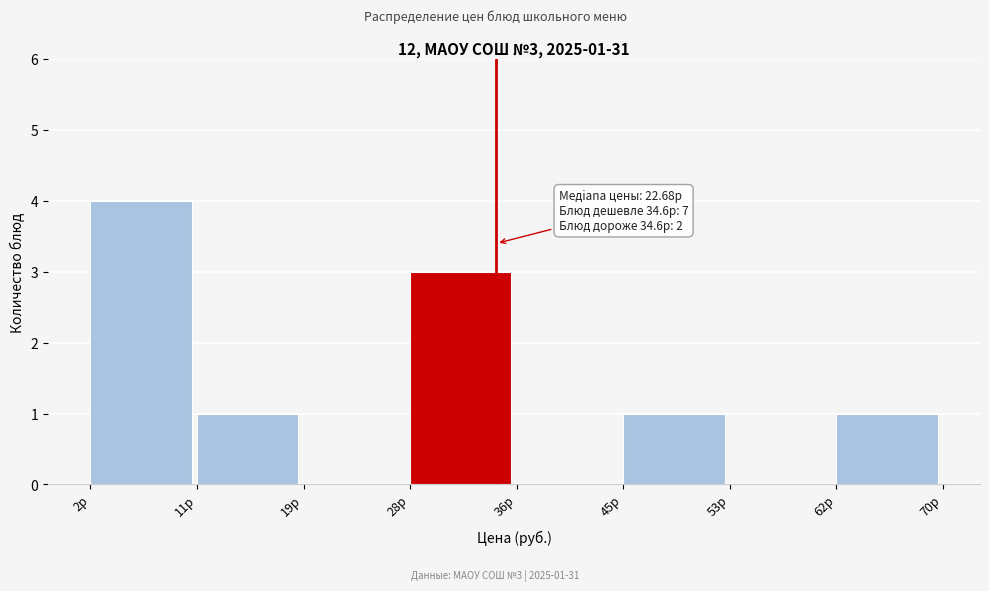

Which range on the x-axis has the tallest bar?

2 to 11